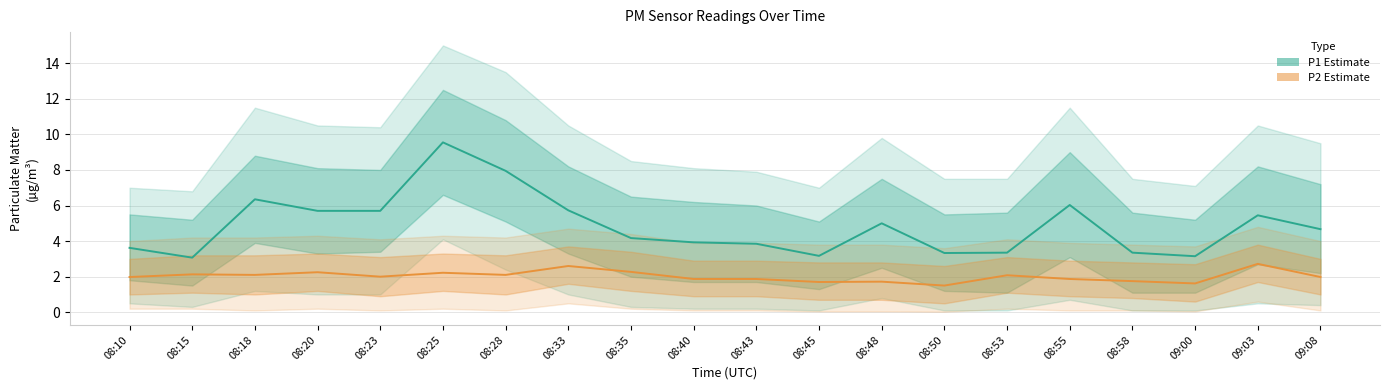

What is the difference between the second highest and minimum values in the P1 (PM10 Estimate) series?

4.9